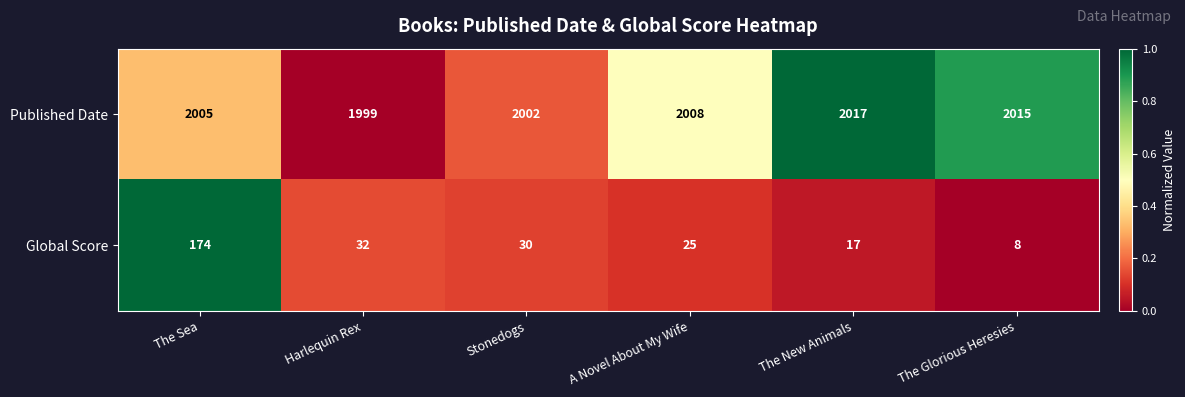

How many data points does each series have?

6